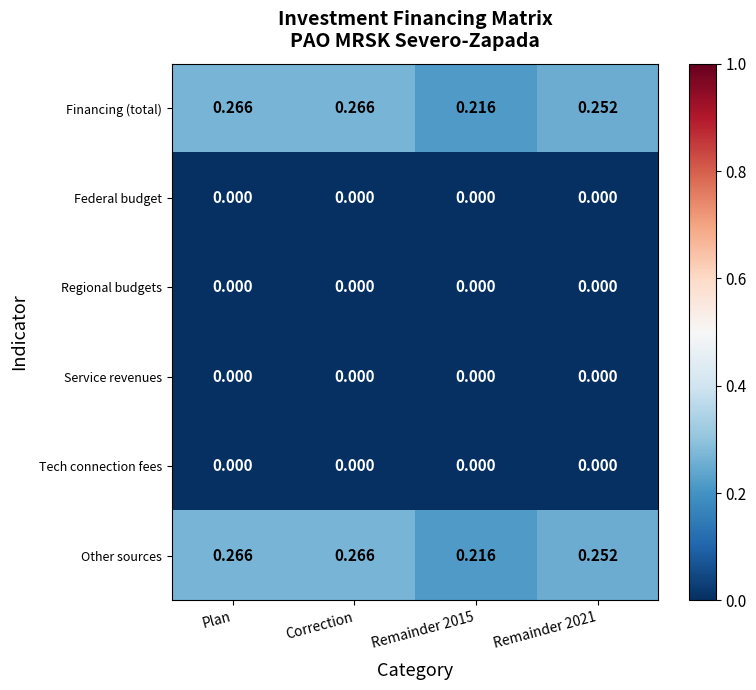

Is the value of Service revenues at Remainder 2015 greater than the value of Financing (total) at Remainder 2021?

No